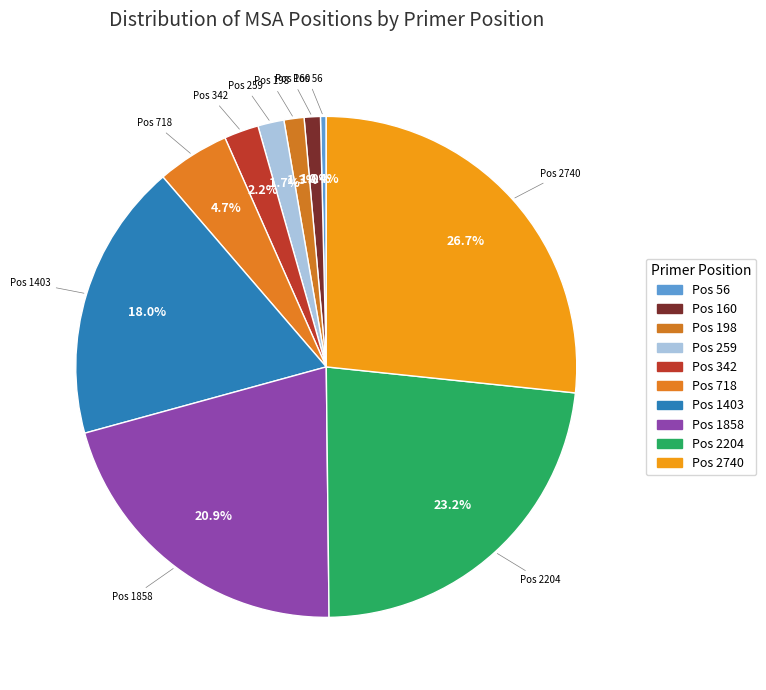

Does any single category account for the majority?

No